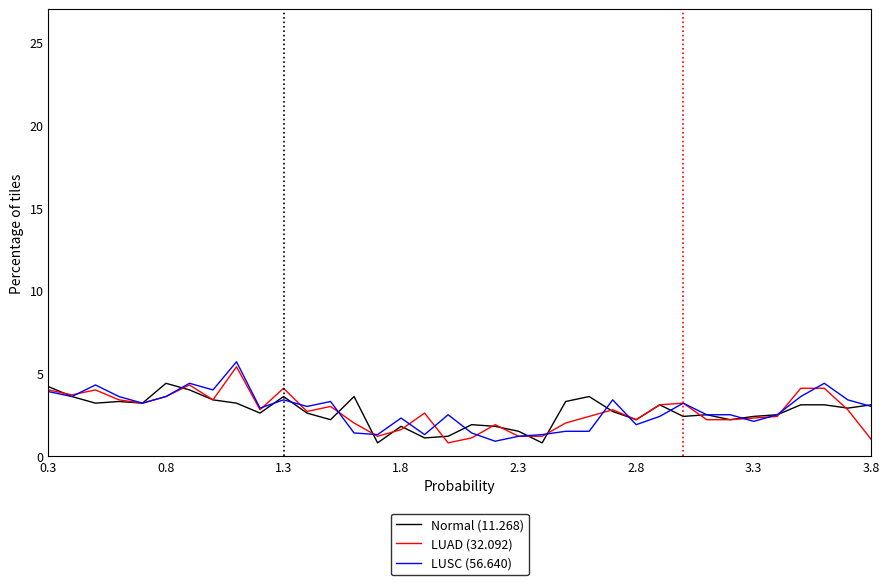

True or false: LUAD (32.092) and Normal (11.268) cross at least once.

True